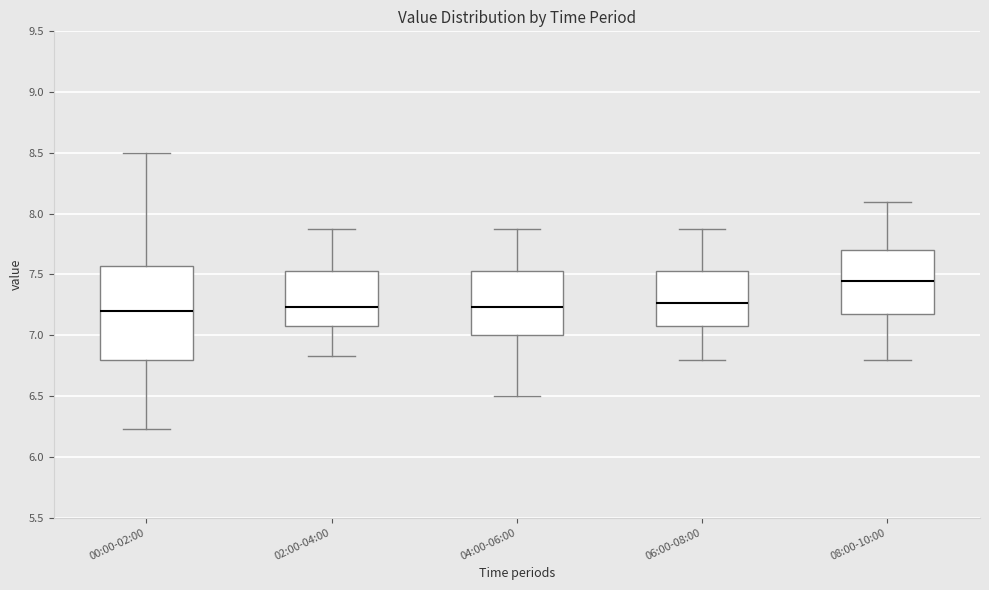

Reading left to right, read every box against the y-axis: the position of its median line, the range the box covers, and the ends of its whiskers. The values are not printed on the chart, so give them approximately, as read against the axis.

00:00-02:00: median 7.20, box 6.80 to 7.55, whiskers 6.25 to 8.50
02:00-04:00: median 7.25, box 7.10 to 7.55, whiskers 6.85 to 7.85
04:00-06:00: median 7.25, box 7.00 to 7.55, whiskers 6.50 to 7.85
06:00-08:00: median 7.25, box 7.10 to 7.55, whiskers 6.80 to 7.85
08:00-10:00: median 7.45, box 7.20 to 7.70, whiskers 6.80 to 8.10